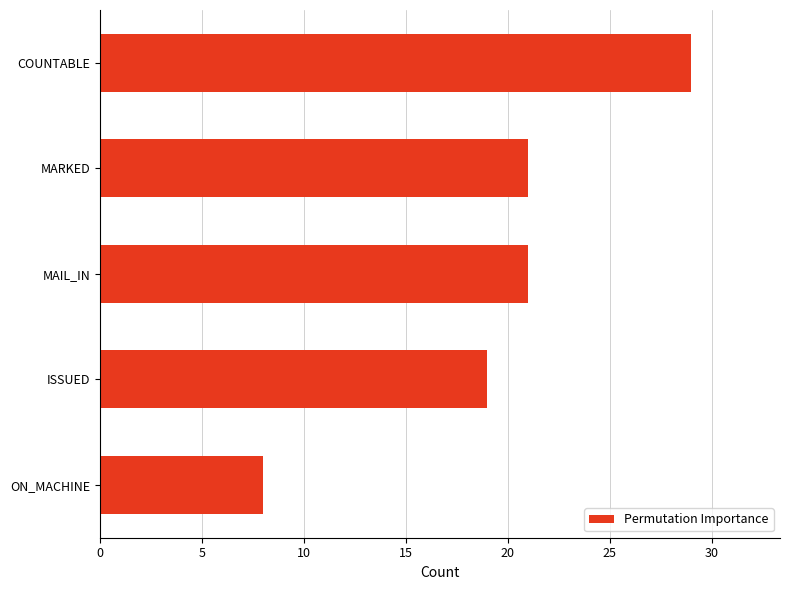

Does the chart contain stacked bars?

No